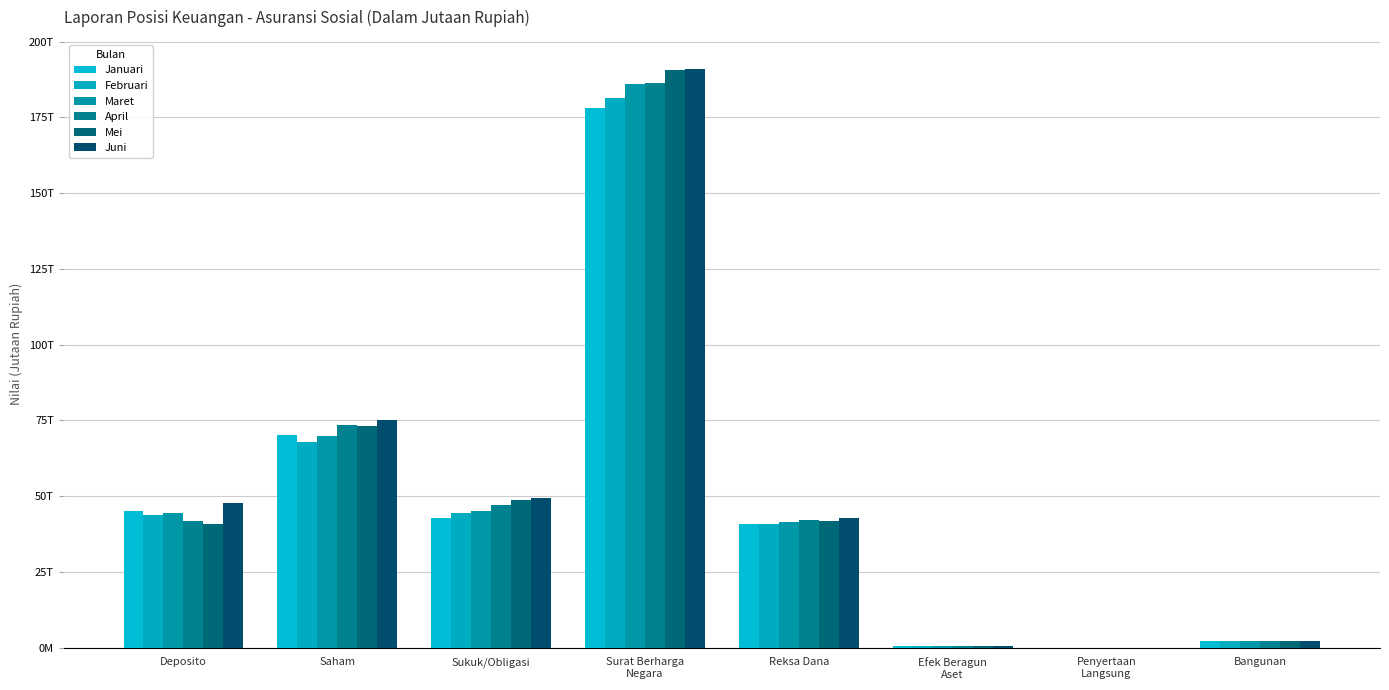

Reading left to right, extract all data points from this chart.

Januari: 45262882.0	70274029.0	42850292.8	178261631.6	40928439.2	725865.2	850.0	2255657.2
Februari: 43887656.0	67928389.1	44417089.9	181477936.3	40993235.7	728978.2	850.0	2256312.9
Maret: 44546258.0	69939728.2	45277875.8	185940013.2	41354890.7	698844.9	850.0	2257140.4
April: 41894959.0	73510704.3	47108281.1	186430071.1	42140434.7	692263.0	850.0	2258741.6
Mei: 40944357.0	73083116.0	48791083.2	190638856.5	41832505.9	690595.6	850.0	2260192.7
Juni: 47874333.0	75052638.8	49514117.5	191020844.6	42774064.0	666306.0	850.0	2260340.6